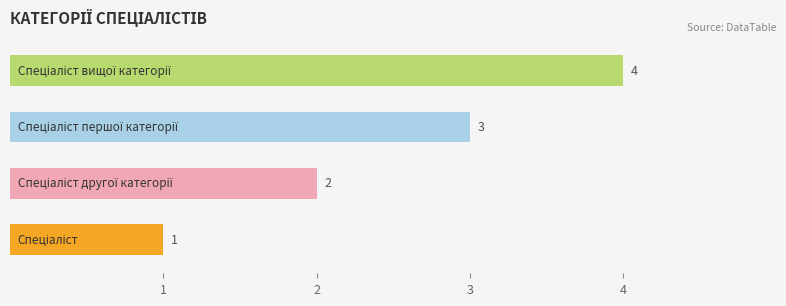

What is the difference between the maximum and minimum values?

3